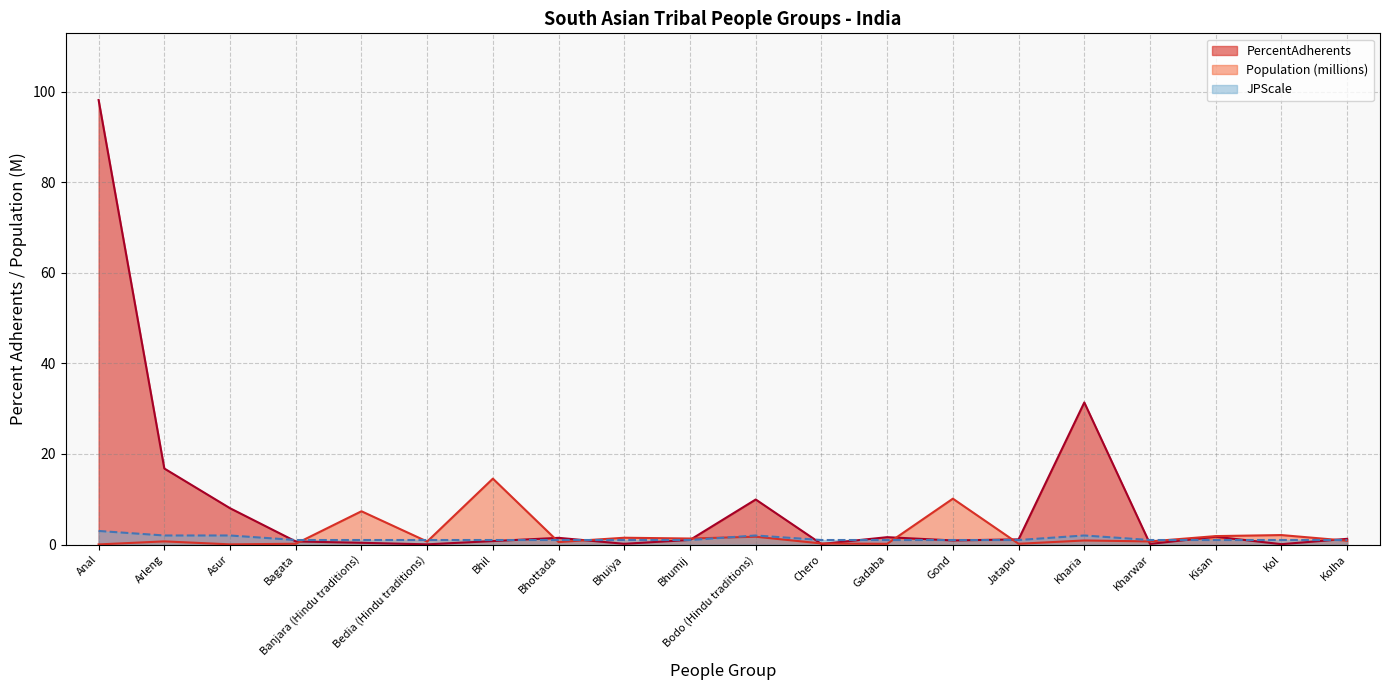

At Arleng, list the series in order from largest to smallest.

PercentAdherents, JPScale, Population (millions)